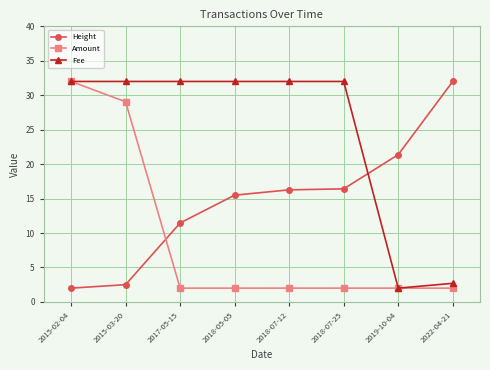

Which series ends up on top after the final intersection of Amount and Height?

Height